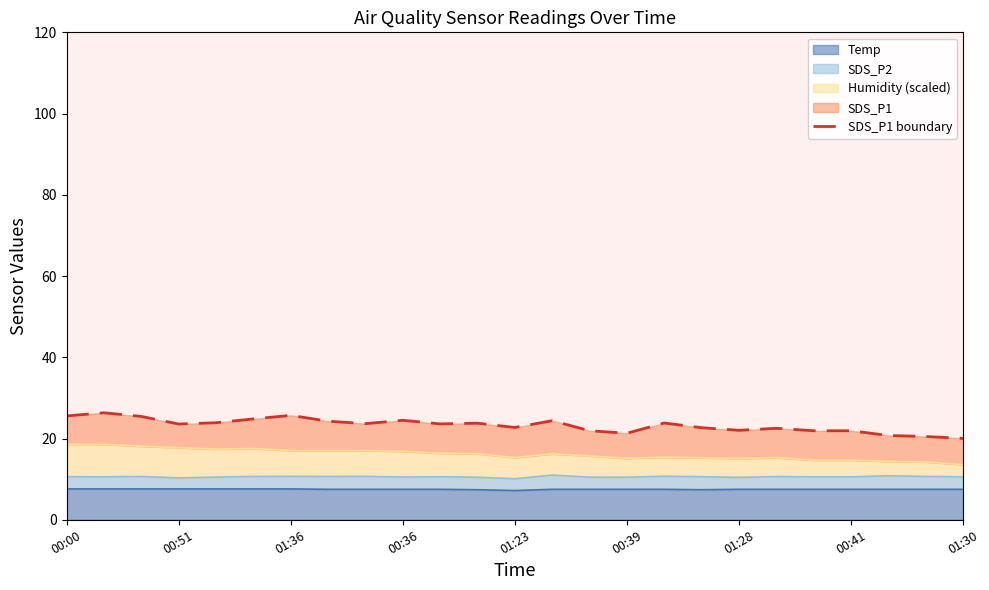

At which label does the data first exceed 23?

00:00